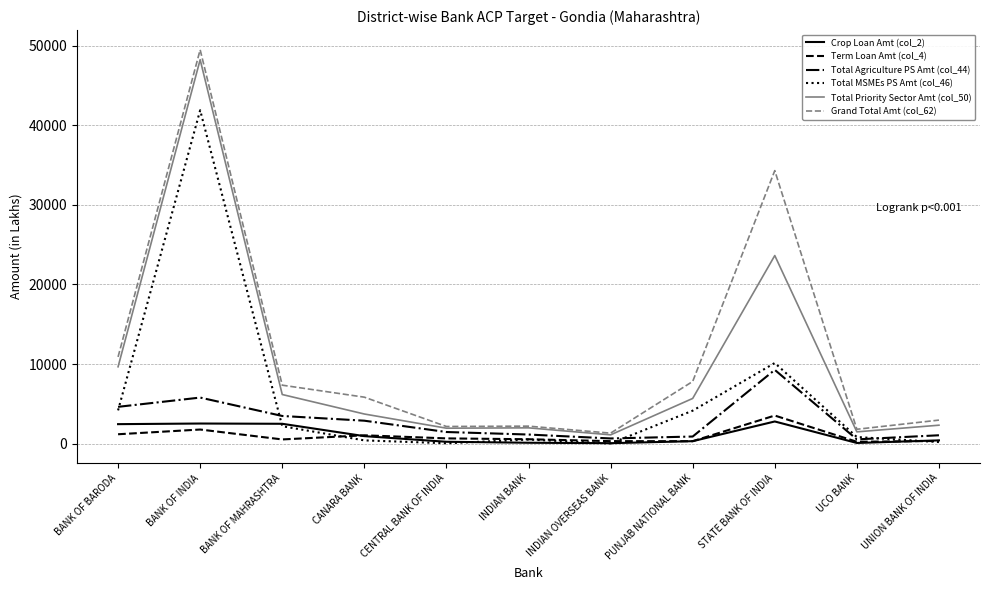

Does the chart have visible grid lines?

Yes